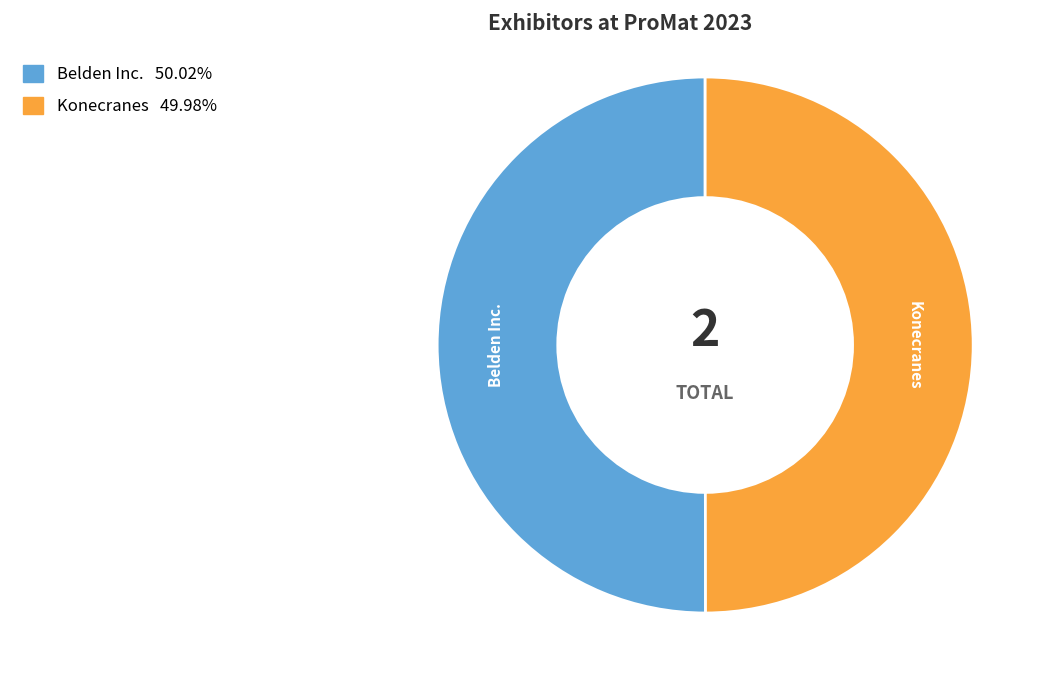

The Konecranes slice represents 50% of the pie. True or false?

True